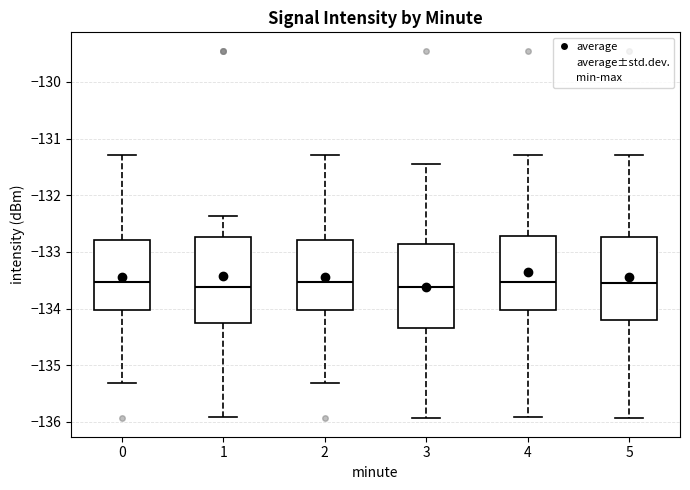

Reading left to right, transcribe this box plot: for each box, give where its median line is, the range the box spans, and where its two whiskers end, as read against the y-axis. The values are not printed on the chart, so give them approximately, as read against the axis.

0: median -133.5, box -134.0 to -132.8, whiskers -135.3 to -131.3
1: median -133.6, box -134.3 to -132.7, whiskers -135.9 to -132.4
2: median -133.5, box -134.0 to -132.8, whiskers -135.3 to -131.3
3: median -133.6, box -134.3 to -132.9, whiskers -135.9 to -131.4
4: median -133.5, box -134.0 to -132.7, whiskers -135.9 to -131.3
5: median -133.5, box -134.2 to -132.7, whiskers -135.9 to -131.3